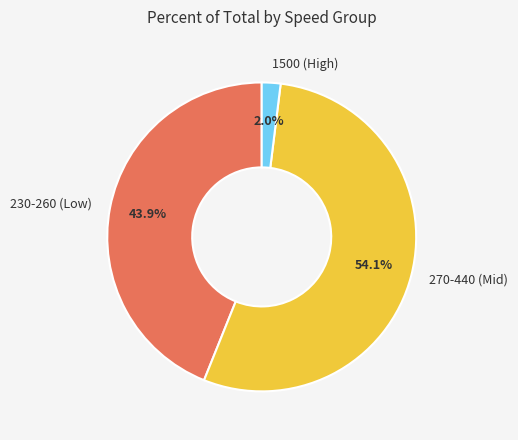

Count the number of slices in the pie.

3